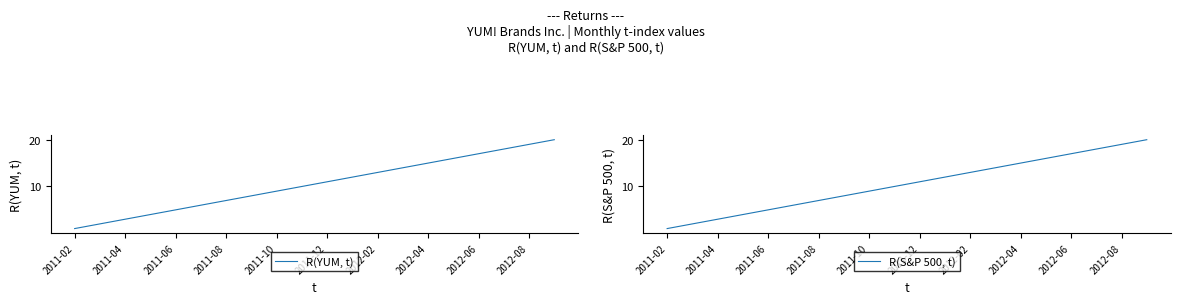

Which category has the lowest value in the R(S&P 500, t) series?

2011-02